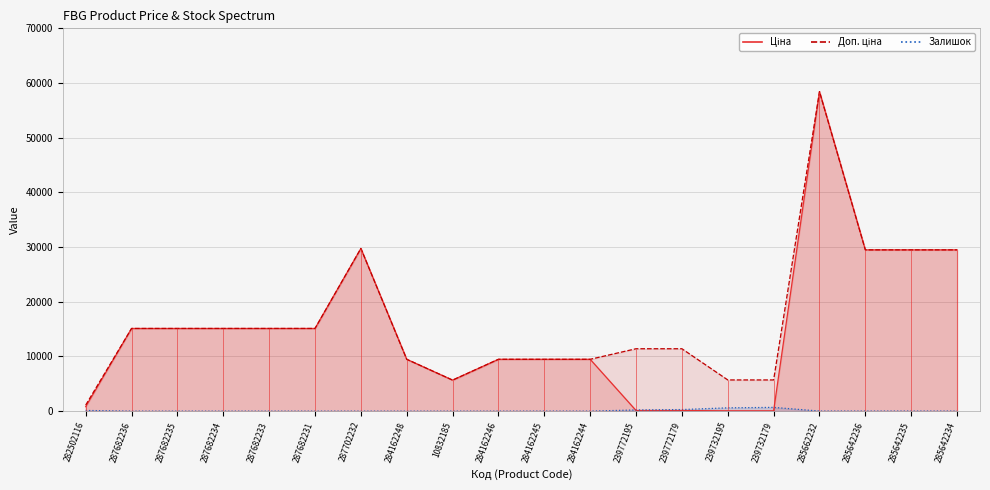

True or false: Ціна and Доп. ціна intersect in this chart.

False